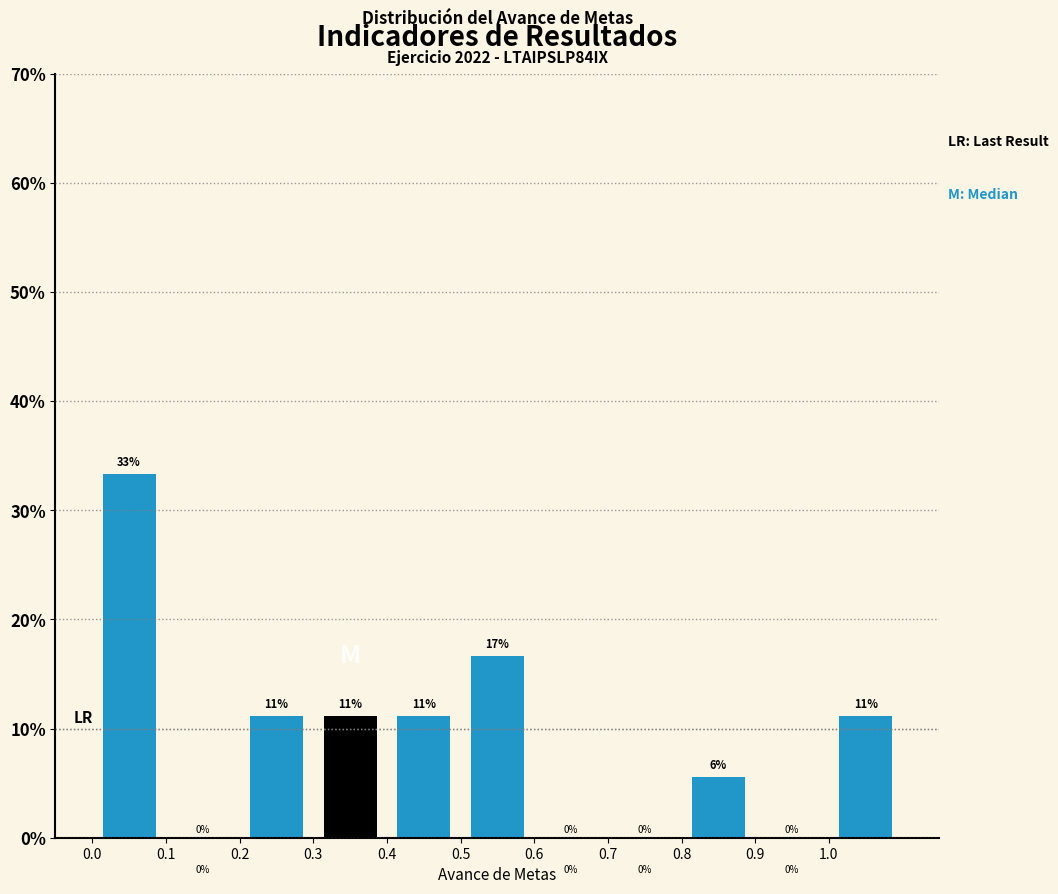

Over which range of the x-axis is the bar tallest?

0.0 to 0.1